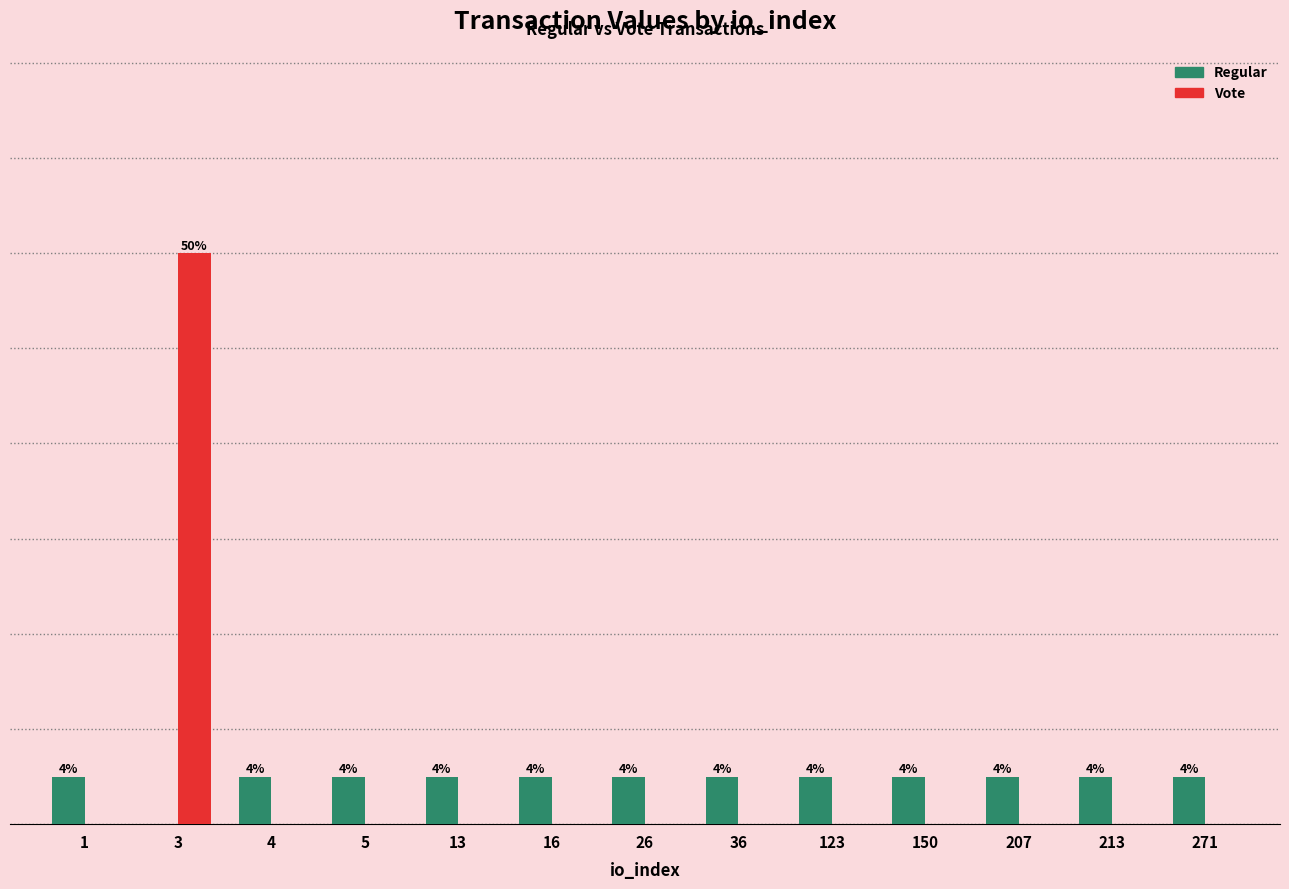

Are the bars horizontal?

No